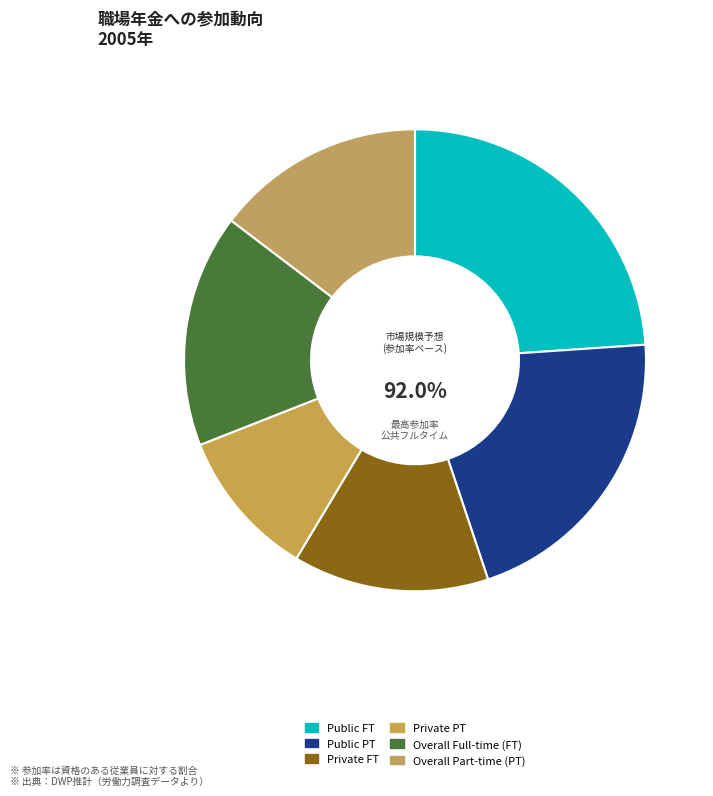

What is the change in value from Public PT to Private PT?

-0.4